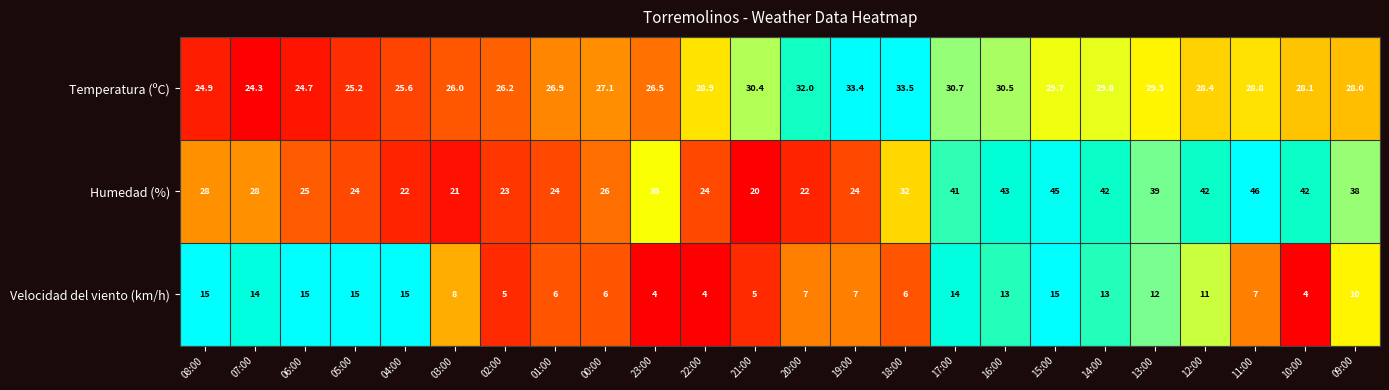

What is the sum of the Humedad (%) values at 08:00 and 17:00?

69.0